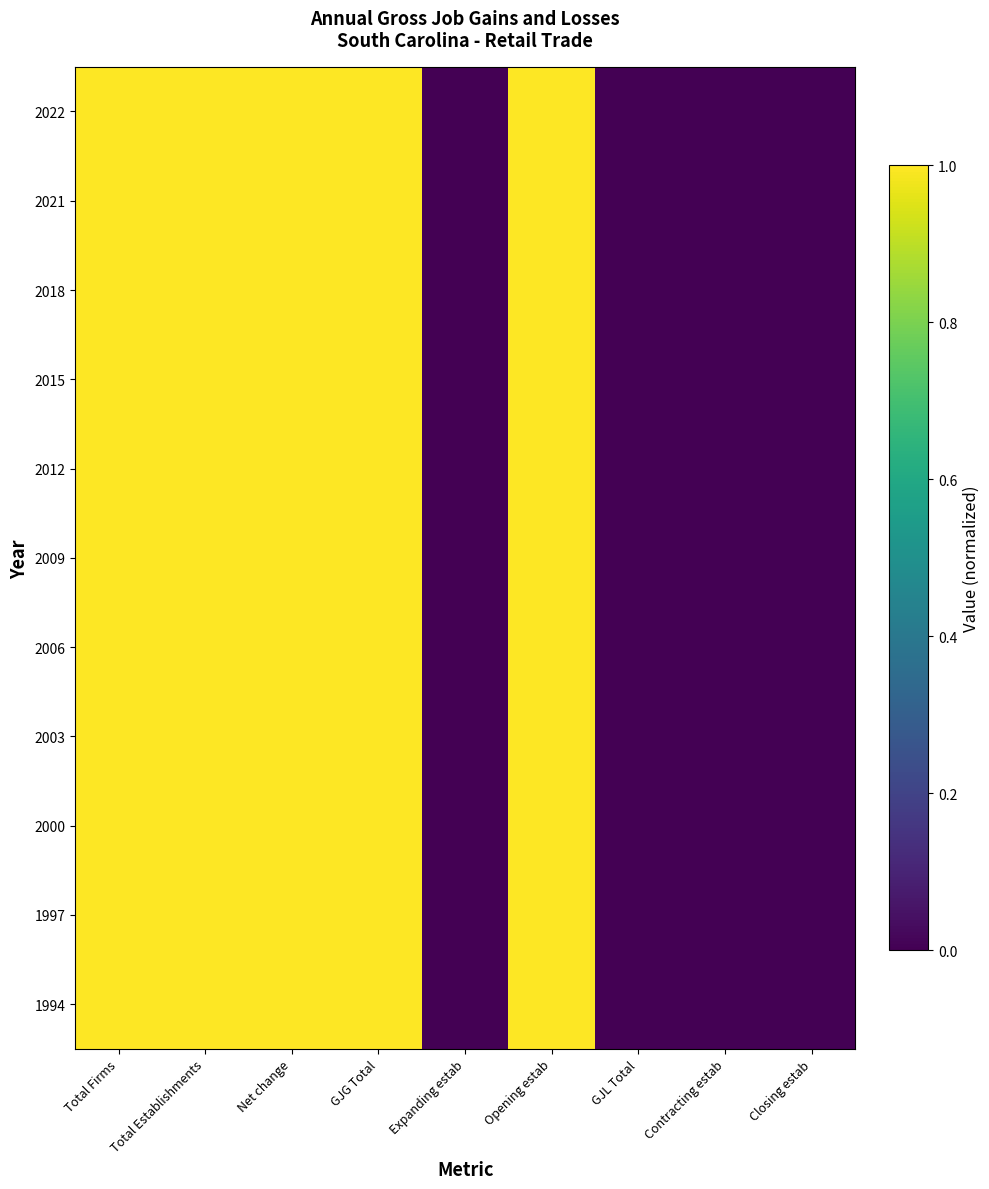

Count the number of categories in the chart.

9